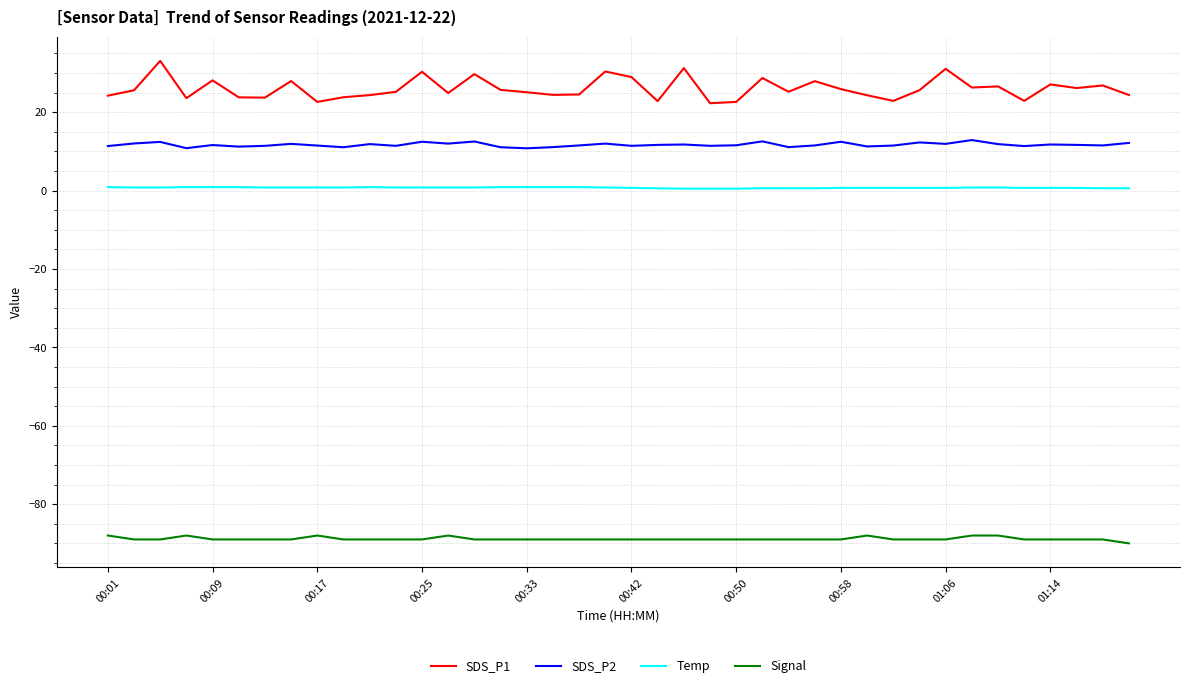

Rank the series by their maximum value, from highest to lowest.

SDS_P1, SDS_P2, Temp, Signal